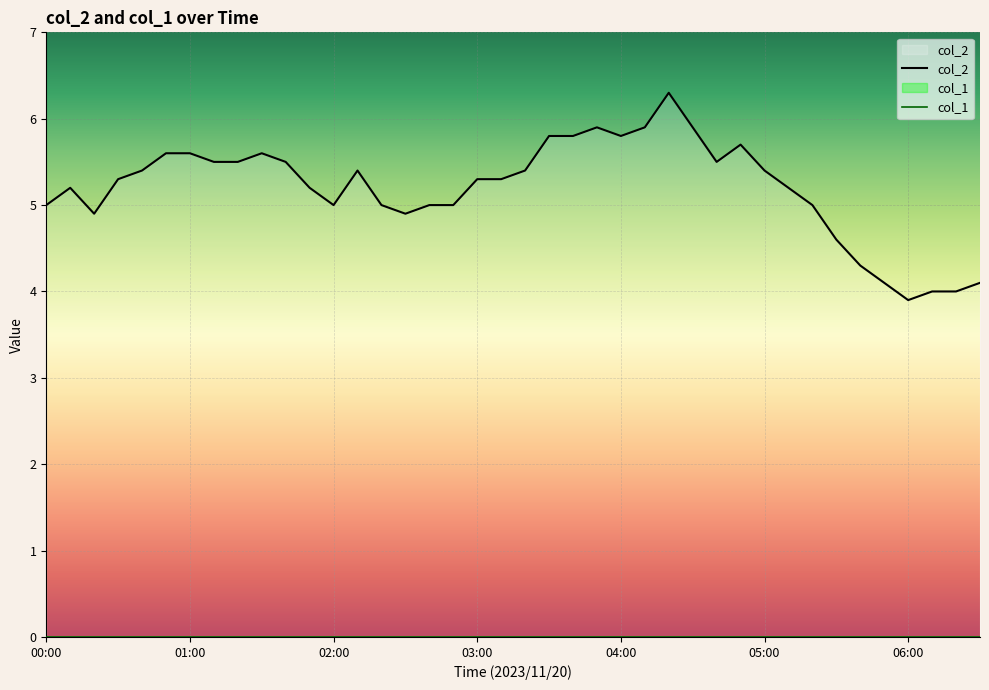

What is the difference between the maximum and minimum values in the col_2 series?

2.4